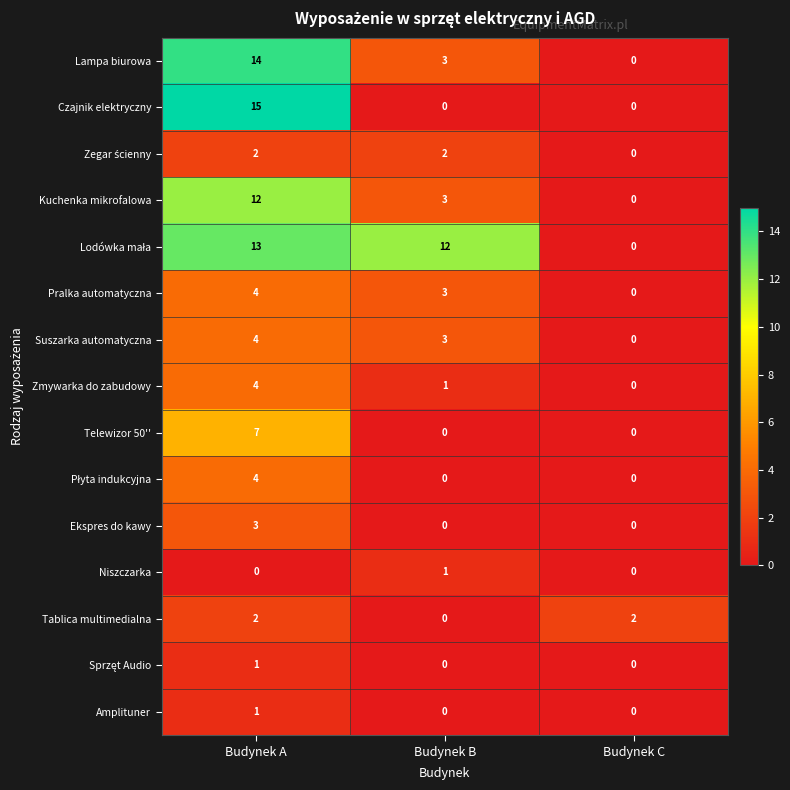

List the labels in order of Lampa biurowa value, smallest first.

Budynek C, Budynek B, Budynek A